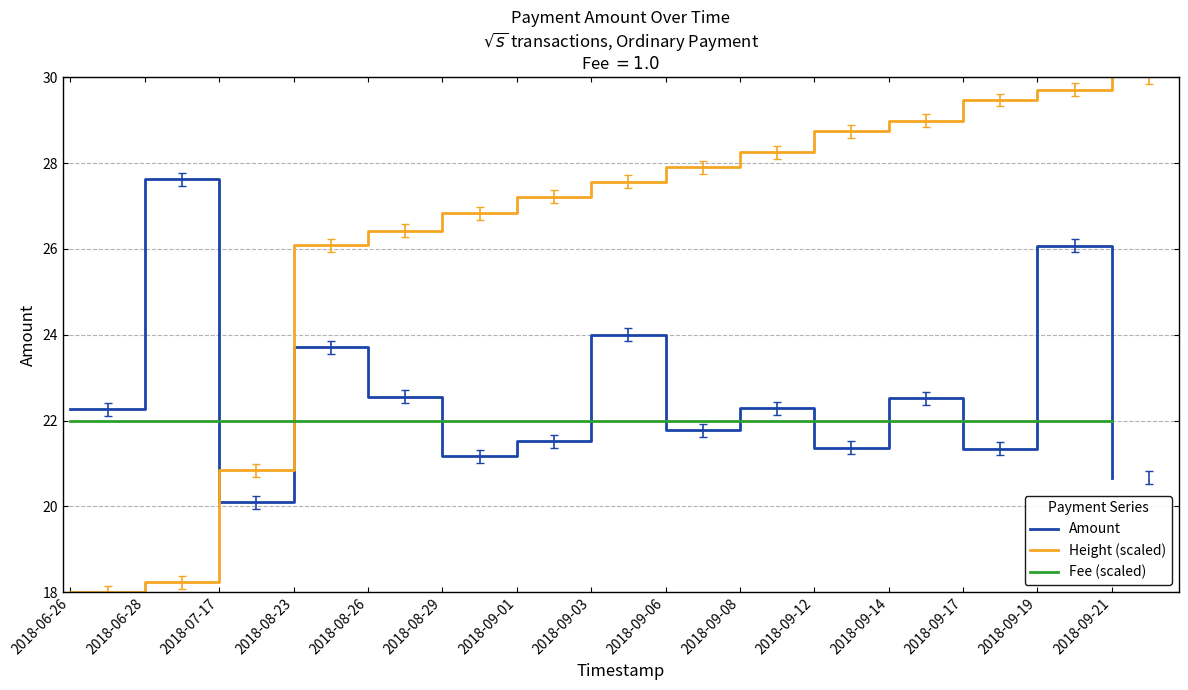

Which category has the lowest value in the Amount series?

2018-07-17